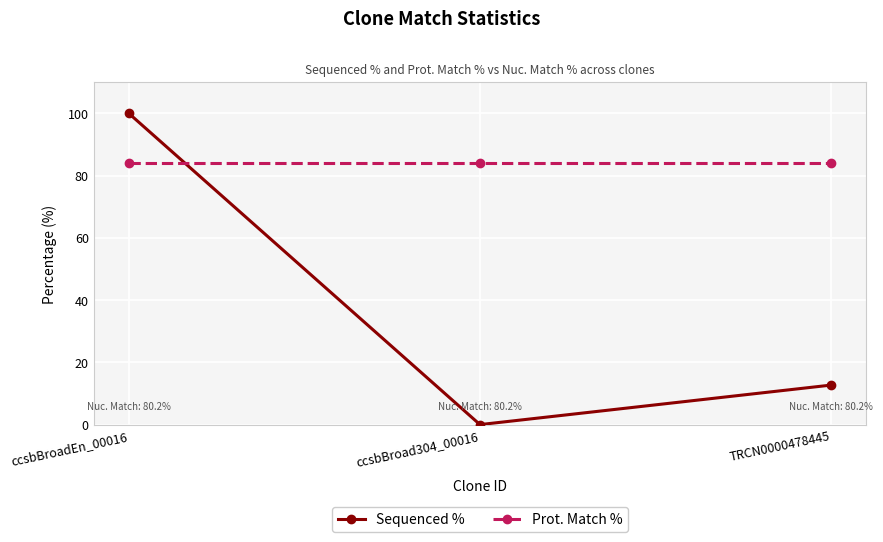

The Prot. Match % series shows 84.1 at ccsbBroadEn_00016. True or false?

True